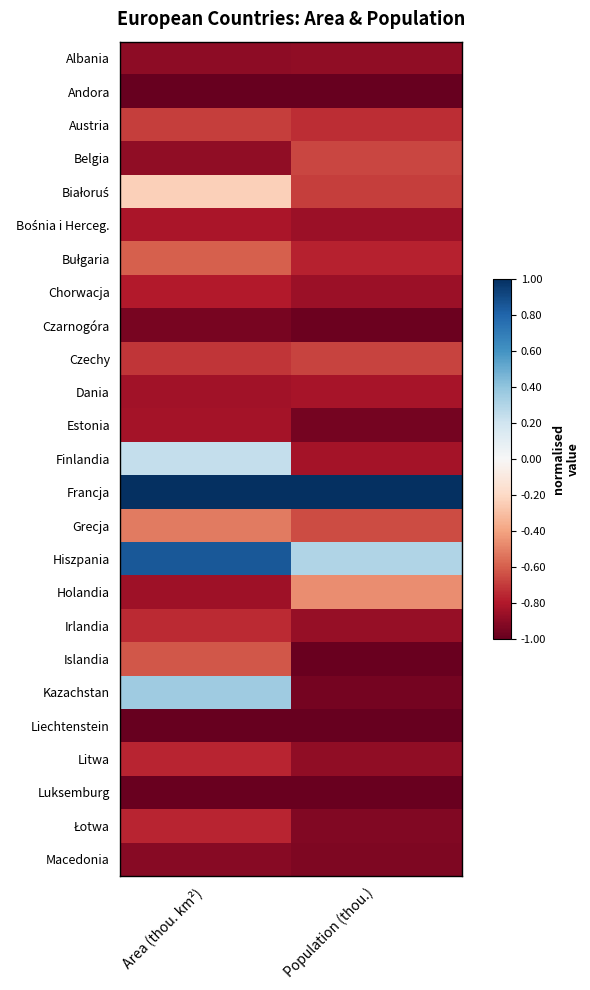

List the series in order of their peak value, highest first.

Francja, Hiszpania, Kazachstan, Finlandia, Białoruś, Holandia, Grecja, Bułgaria, Islandia, Belgia, Czechy, Austria, Irlandia, Litwa, Łotwa, Chorwacja, Bośnia i Herceg., Dania, Estonia, Albania, Macedonia, Czarnogóra, Luksemburg, Andora, Liechtenstein